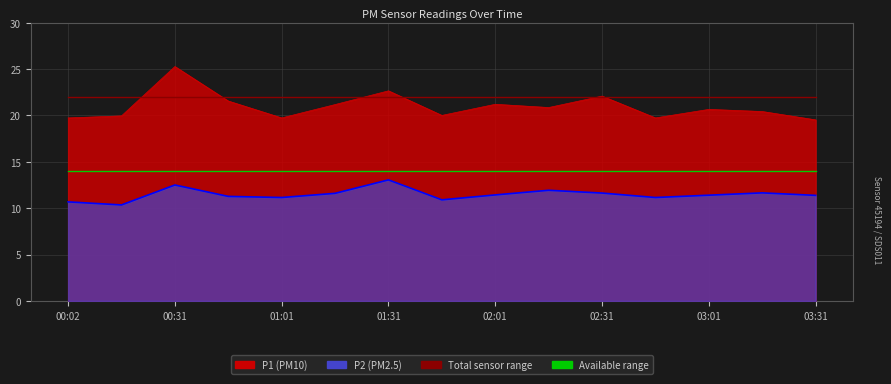

True or false: Available range has a value of 14 at 03:31.

True